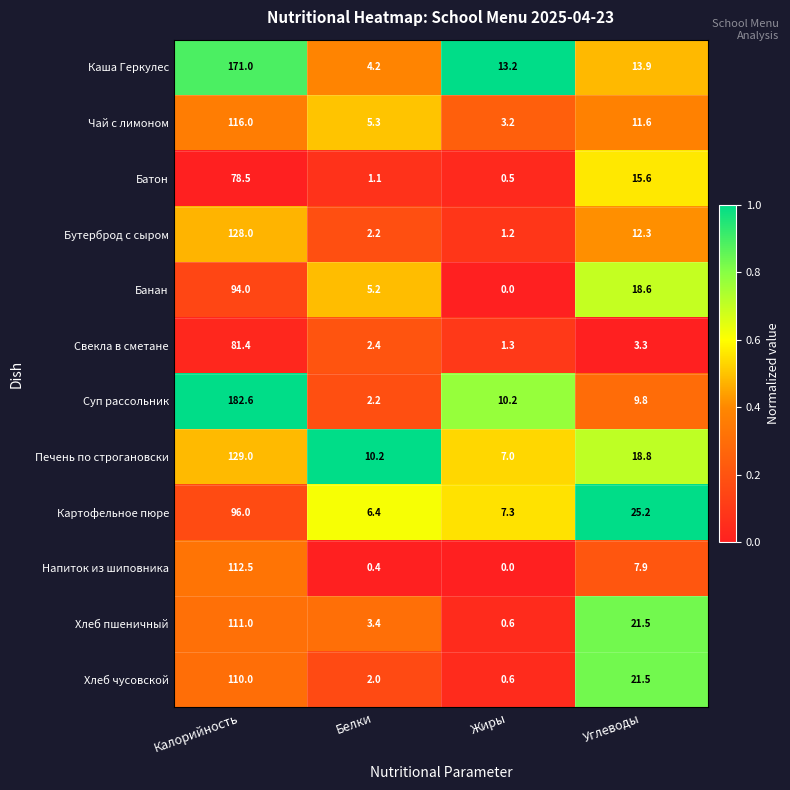

At which label is Каша Геркулес closest to 87?

Углеводы